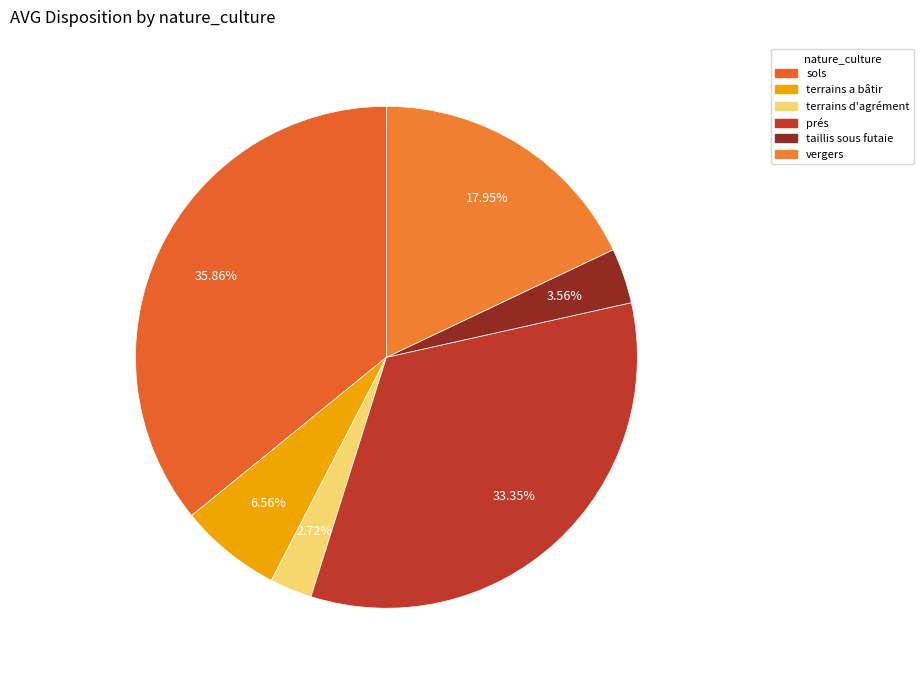

How many slices are in this pie chart?

6